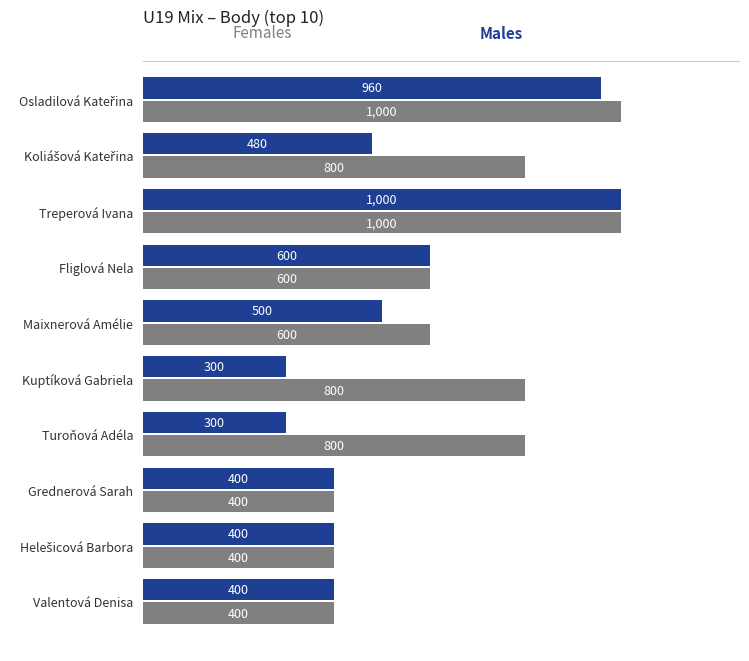

What is the maximum value shown in the chart?

1000